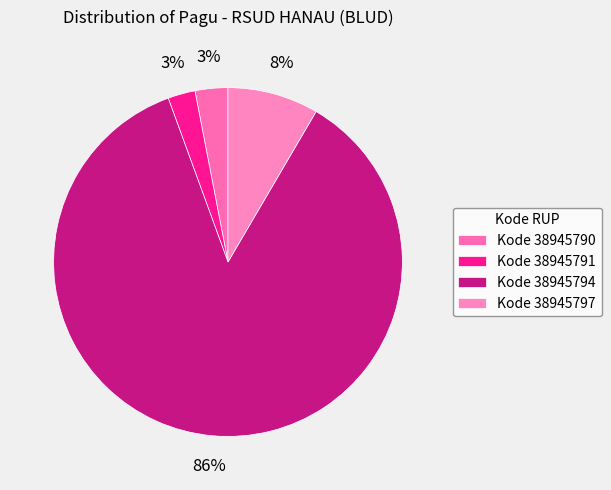

How many slices are in this pie chart?

4